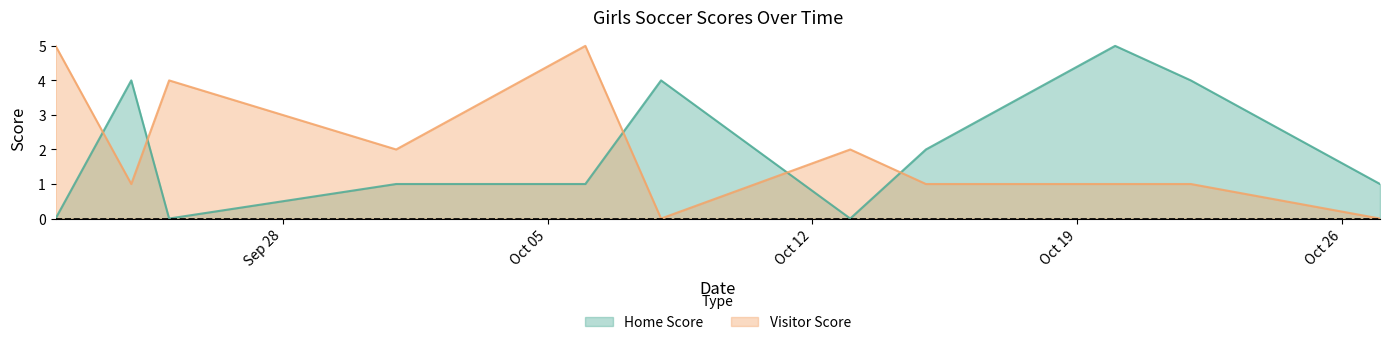

What is the greatest value displayed?

5